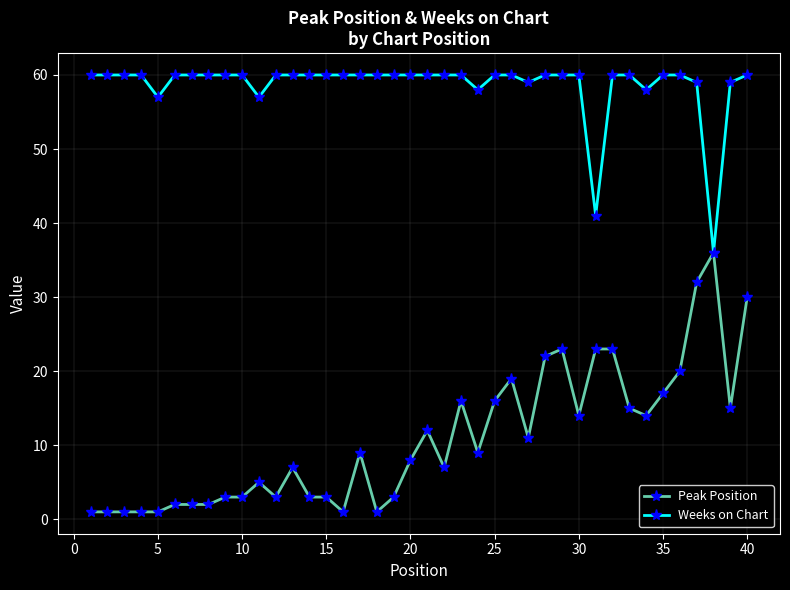

What is the maximum value shown in the chart?

60